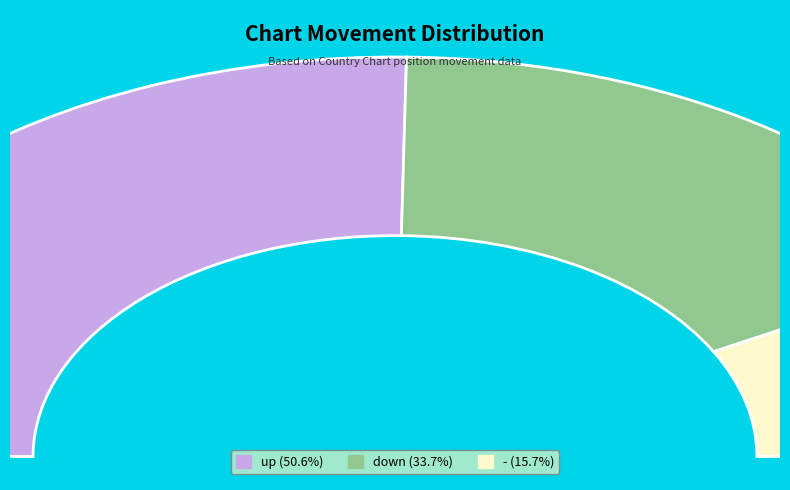

Rank the categories by value from lowest to highest.

-, down, up